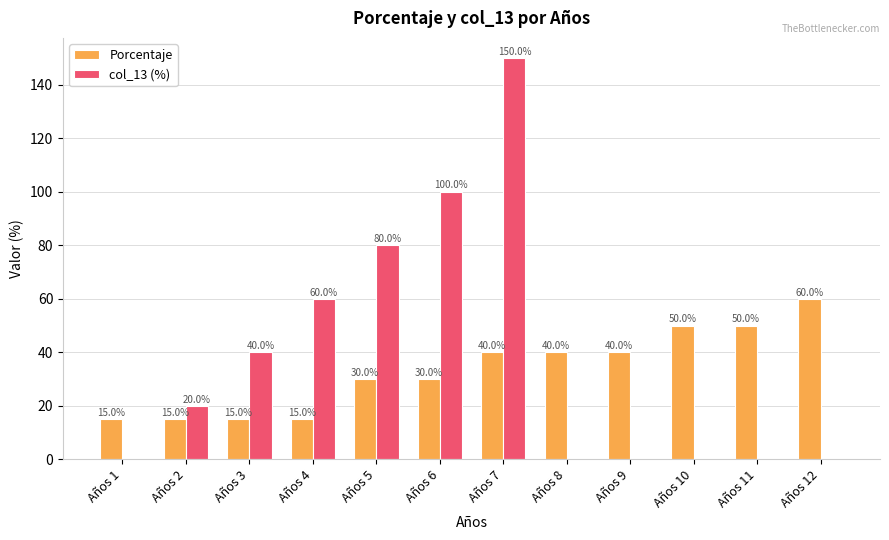

Reading left to right, list all the values displayed in this chart.

Porcentaje: Años 1=15	Años 2=15	Años 3=15	Años 4=15	Años 5=30	Años 6=30	Años 7=40	Años 8=40	Años 9=40	Años 10=50	Años 11=50	Años 12=60
col_13 (%): Años 1=0	Años 2=20	Años 3=40	Años 4=60	Años 5=80	Años 6=100	Años 7=150	Años 8=0	Años 9=0	Años 10=0	Años 11=0	Años 12=0